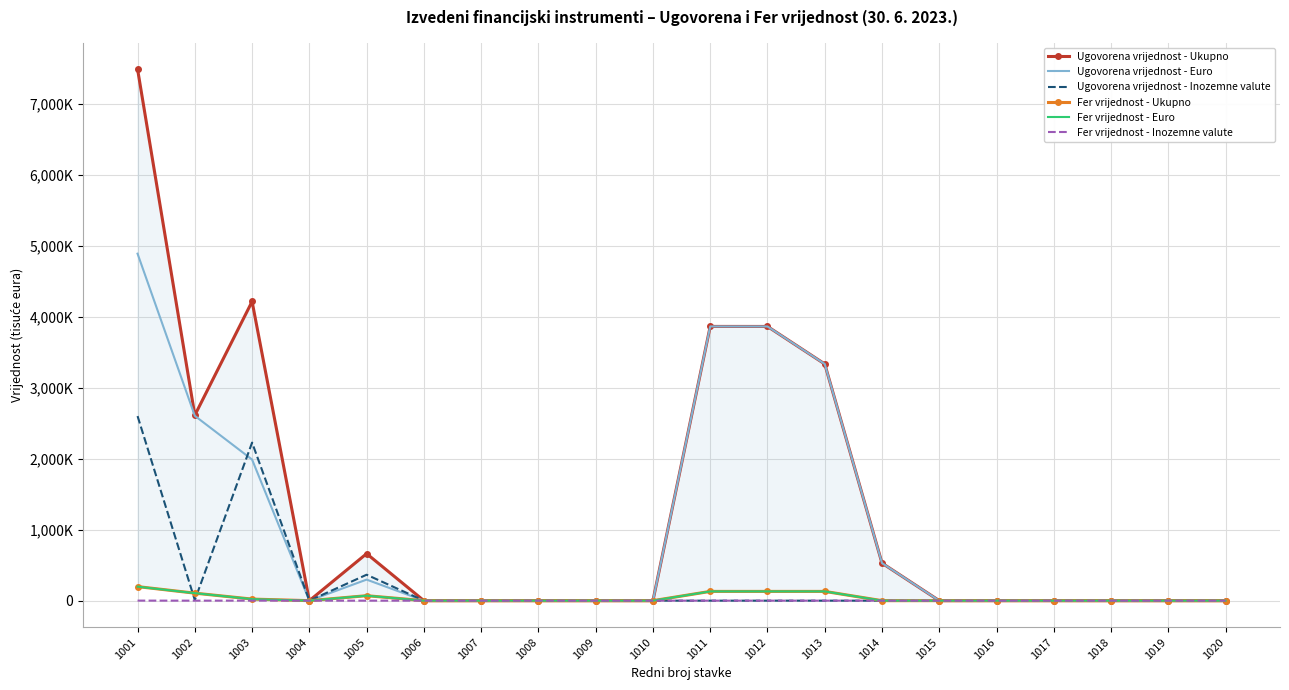

What is the value of the Ugovorena vrijednost - Euro point at the 16th from the left?

447